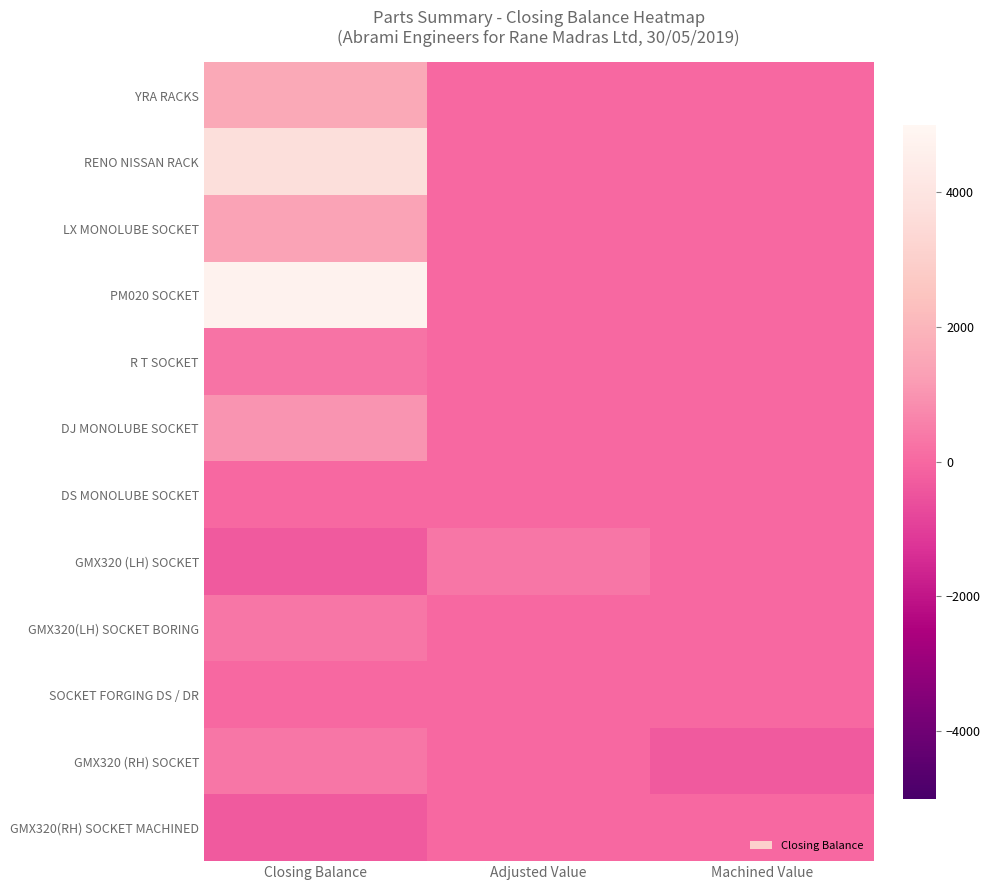

Reading right to left, transcribe all the data shown in this chart.

YRA RACKS: Machined Value=0	Adjusted Value=0	Closing Balance=1575
RENO NISSAN RACK: Machined Value=0	Adjusted Value=0	Closing Balance=3705
LX MONOLUBE SOCKET: Machined Value=0	Adjusted Value=0	Closing Balance=1403
PM020 SOCKET: Machined Value=0	Adjusted Value=0	Closing Balance=4727
R T SOCKET: Machined Value=0	Adjusted Value=0	Closing Balance=254
DJ MONOLUBE SOCKET: Machined Value=0	Adjusted Value=0	Closing Balance=1000
DS MONOLUBE SOCKET: Machined Value=0	Adjusted Value=0	Closing Balance=0
GMX320 (LH) SOCKET: Machined Value=0	Adjusted Value=327	Closing Balance=-327
GMX320(LH) SOCKET BORING: Machined Value=0	Adjusted Value=0	Closing Balance=327
SOCKET FORGING DS / DR: Machined Value=0	Adjusted Value=0	Closing Balance=0
GMX320 (RH) SOCKET: Machined Value=-315	Adjusted Value=0	Closing Balance=315
GMX320(RH) SOCKET MACHINED: Machined Value=0	Adjusted Value=0	Closing Balance=-315